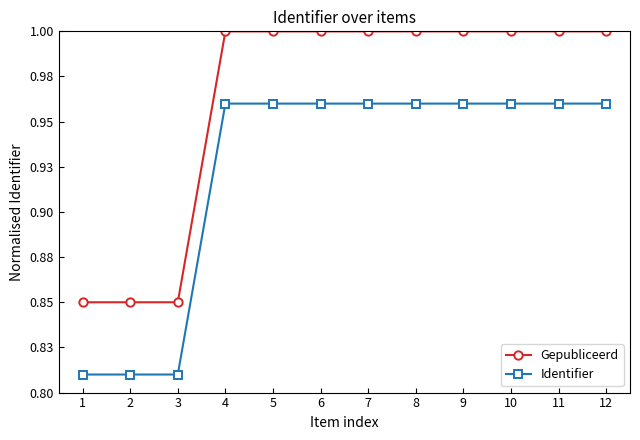

At 8, list the series in order from smallest to largest.

Identifier, Gepubliceerd